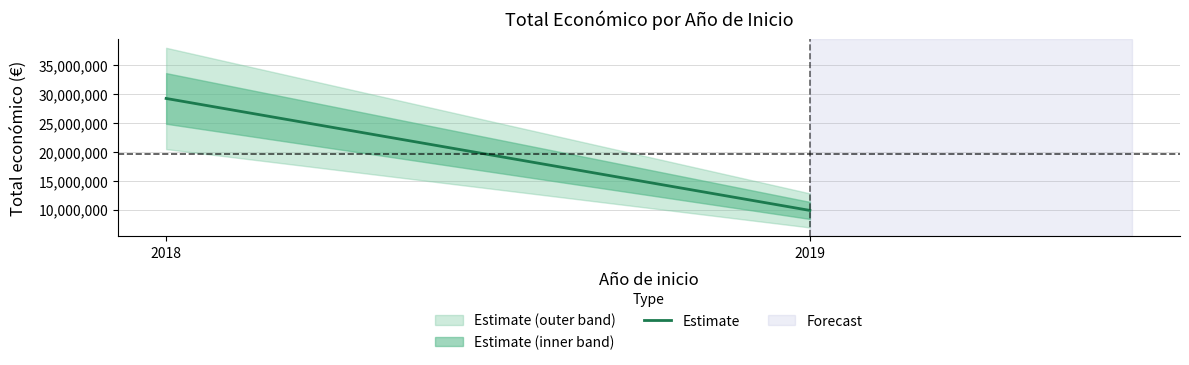

What is the minimum value shown in the chart?

9847932